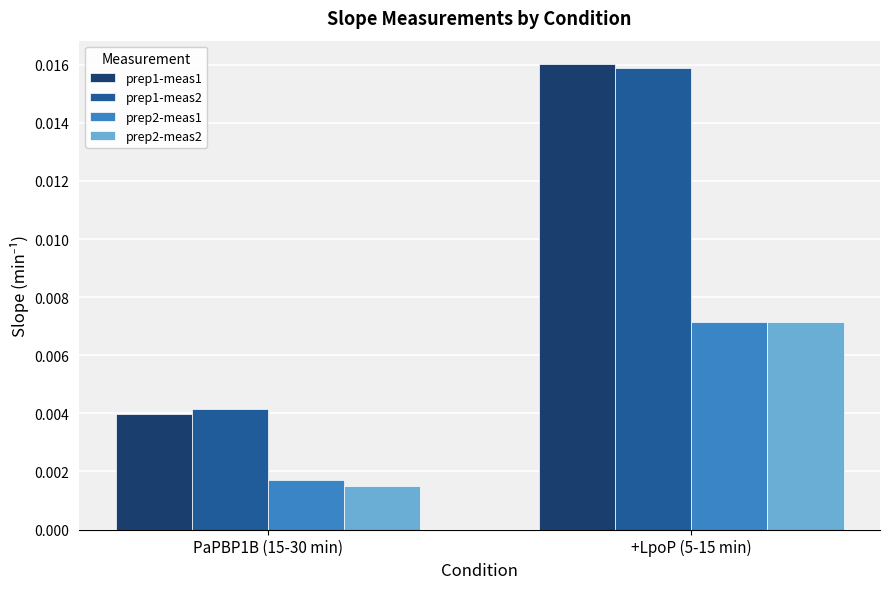

List the labels in order of prep1-meas1 value, smallest first.

PaPBP1B (15-30 min), +LpoP (5-15 min)